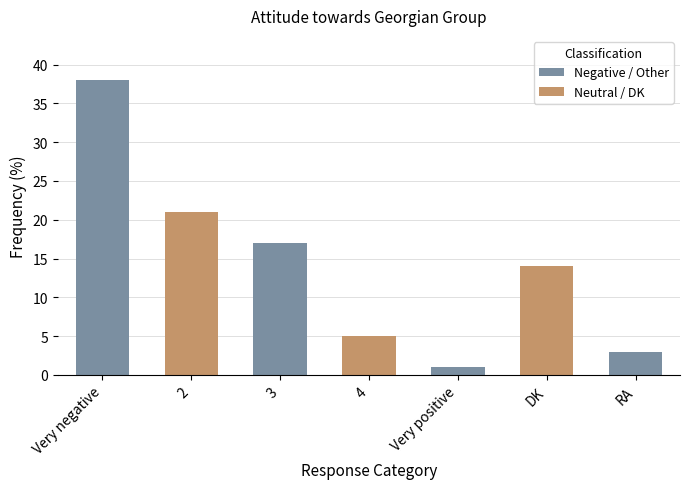

How many data points does each series have?

7